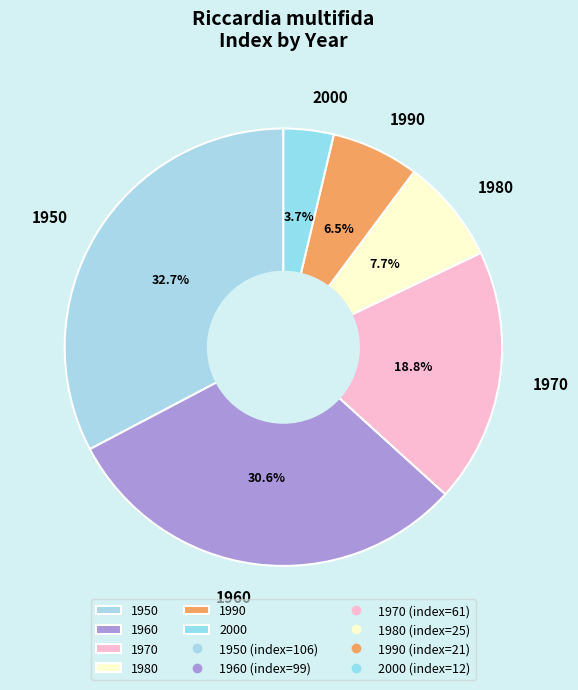

To the nearest percent, what is the average slice percentage?

17%